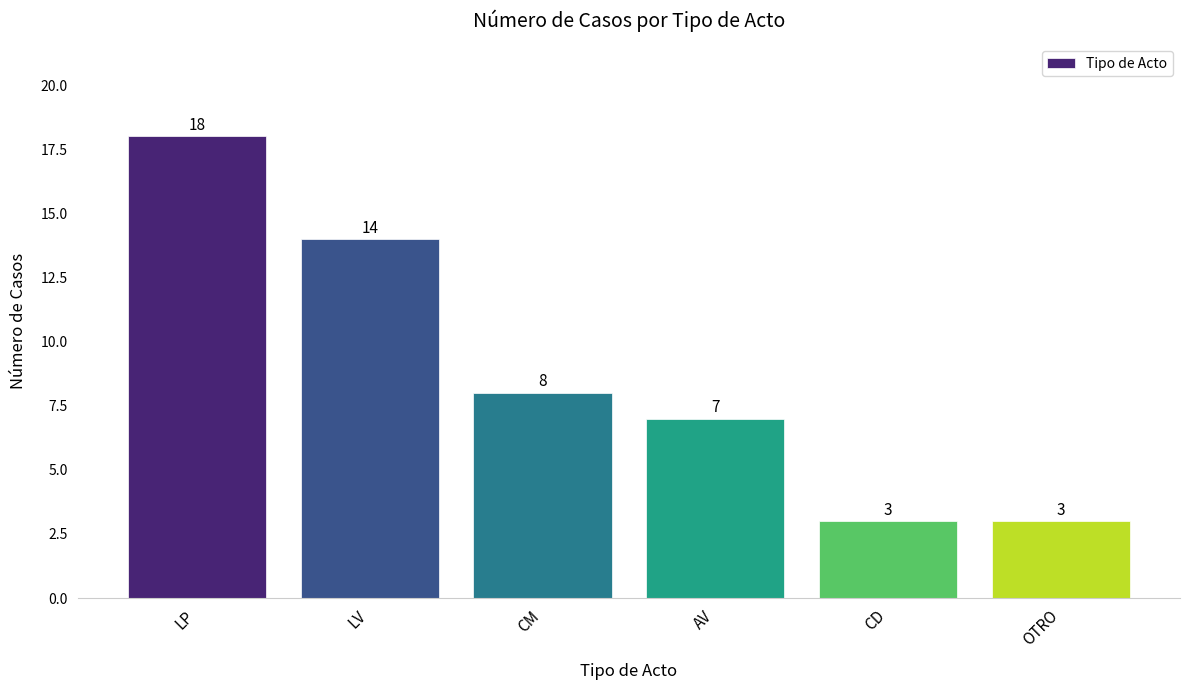

What is the greatest value displayed?

18